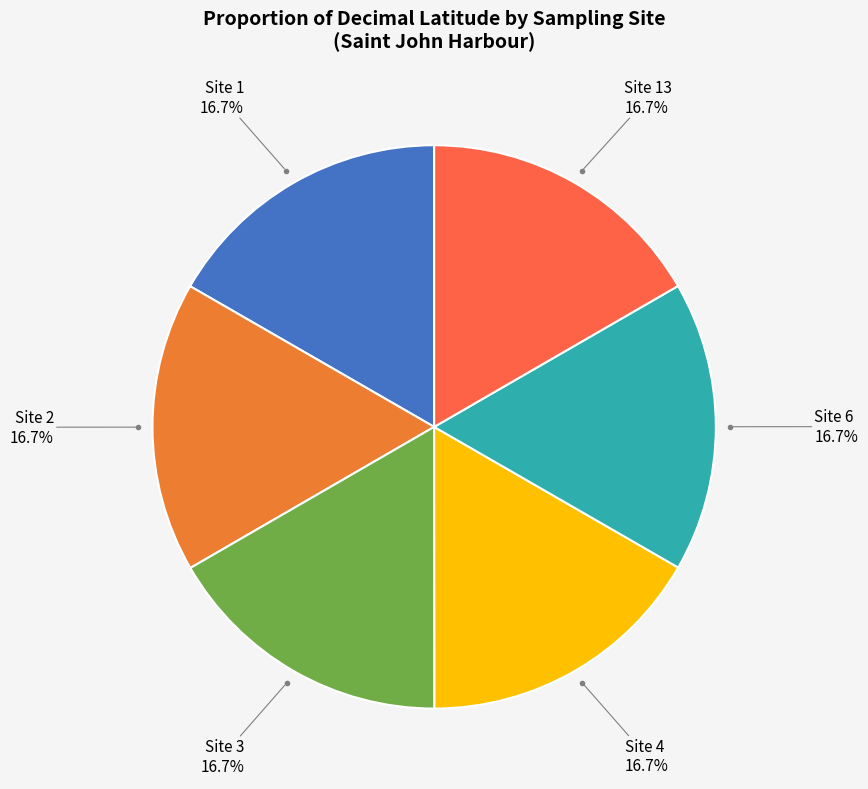

How many segments does this pie chart have?

6